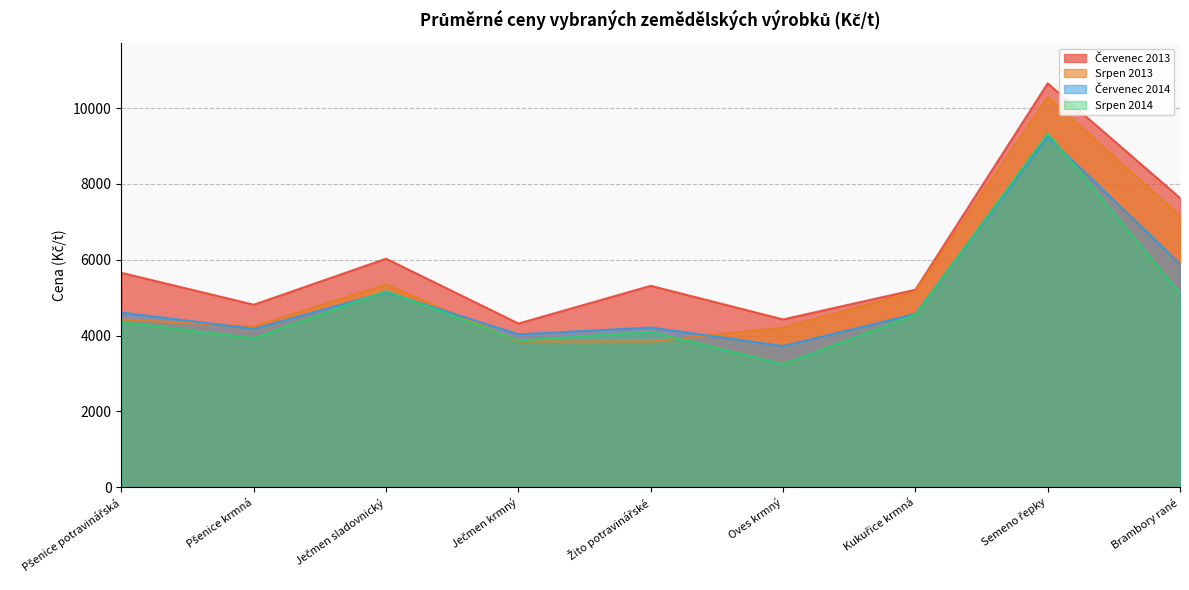

What is the minimum value shown in the chart?

3245